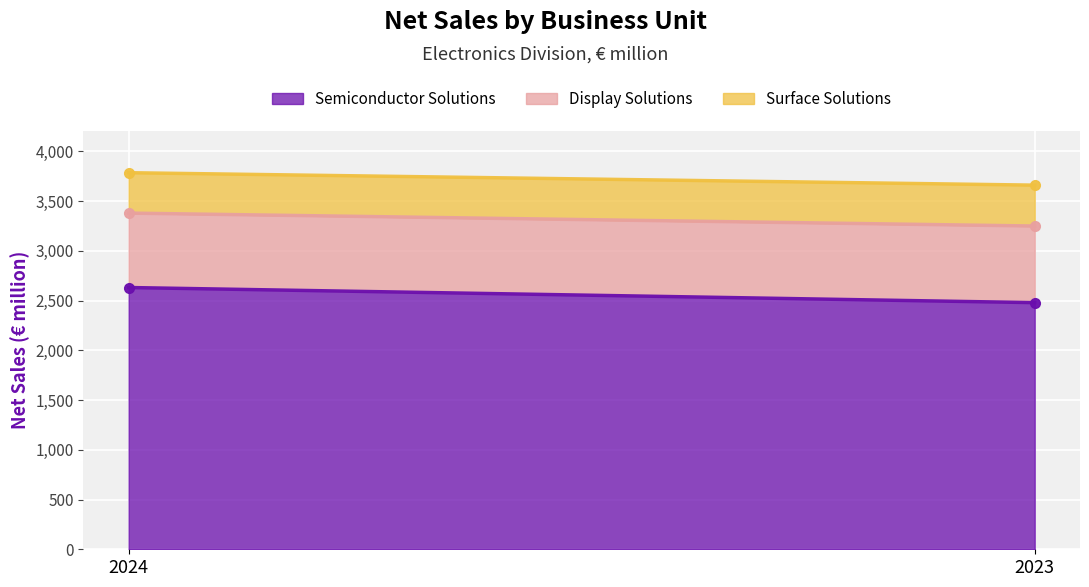

What is the greatest value displayed?

2631